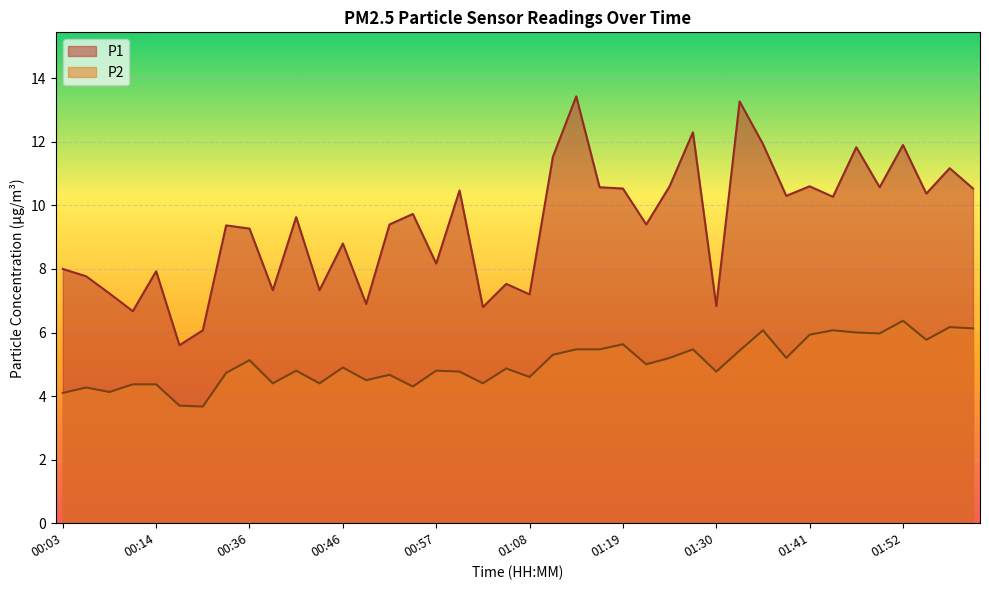

True or false: P1 and P2 intersect in this chart.

False